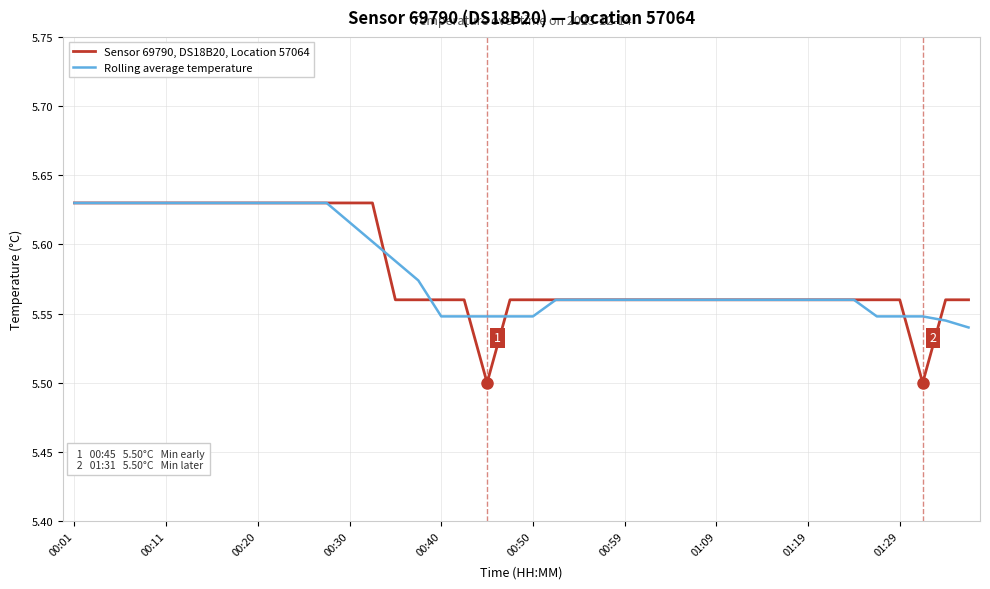

Which series has the largest range (max minus min)?

Sensor 69790, DS18B20, Location 57064